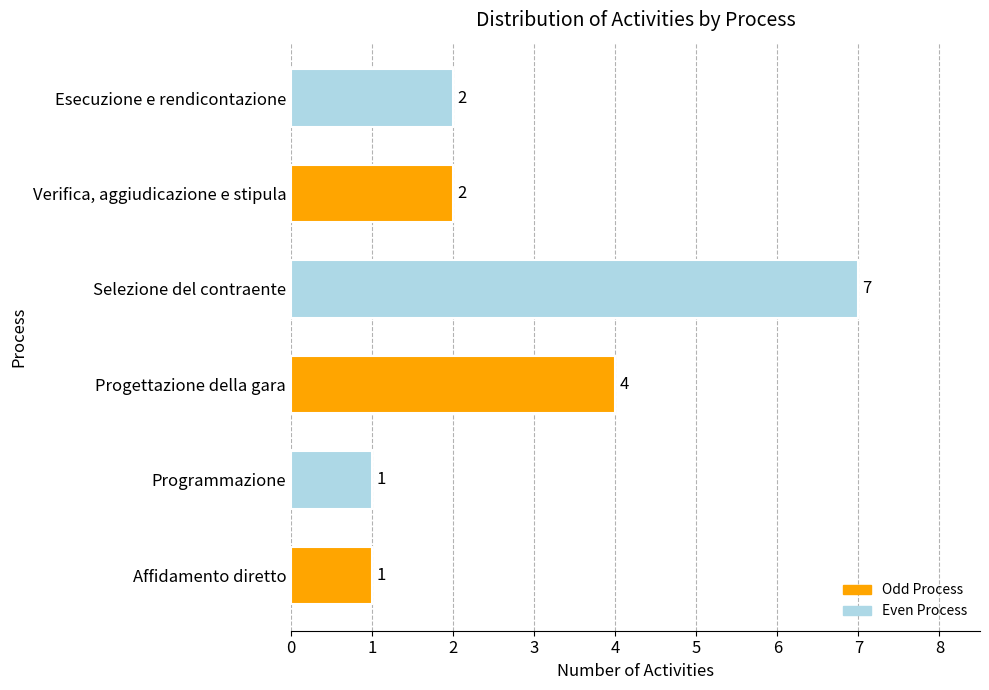

Approximately how many times larger is the value at Progettazione della gara compared to Affidamento diretto?

4.0